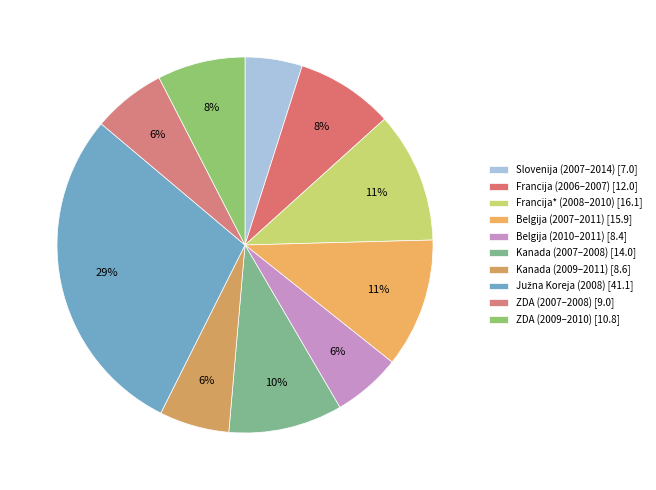

To the nearest percent, what is the difference between the largest and smallest slice percentages?

24%